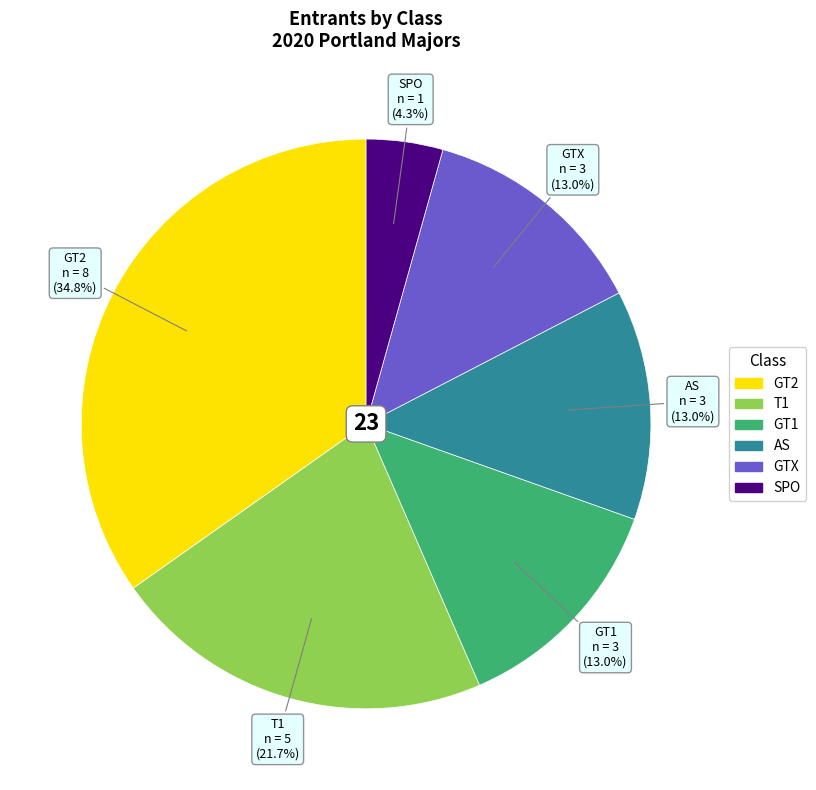

How much of the chart is everything except GTX?

87.0%